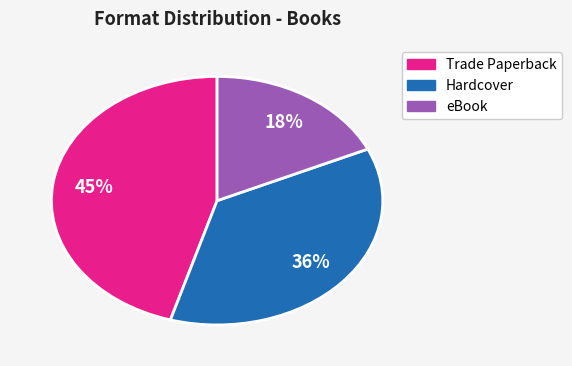

To the nearest percent, what is the average slice percentage?

33%